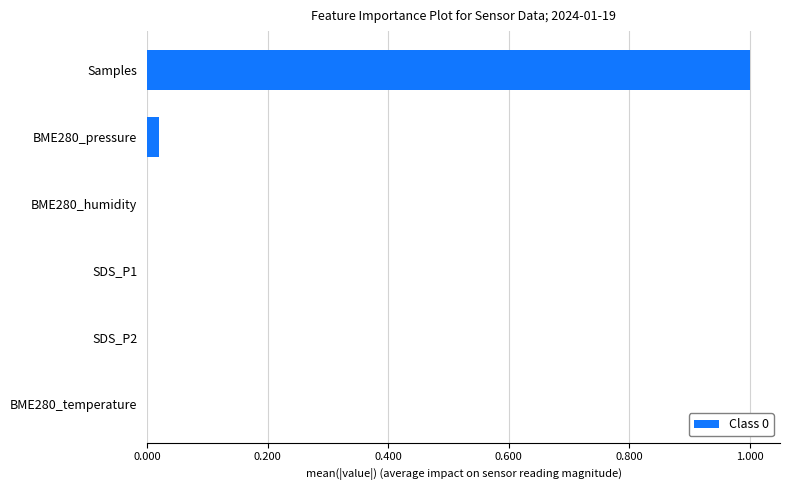

What is the sum of all values?

1.0